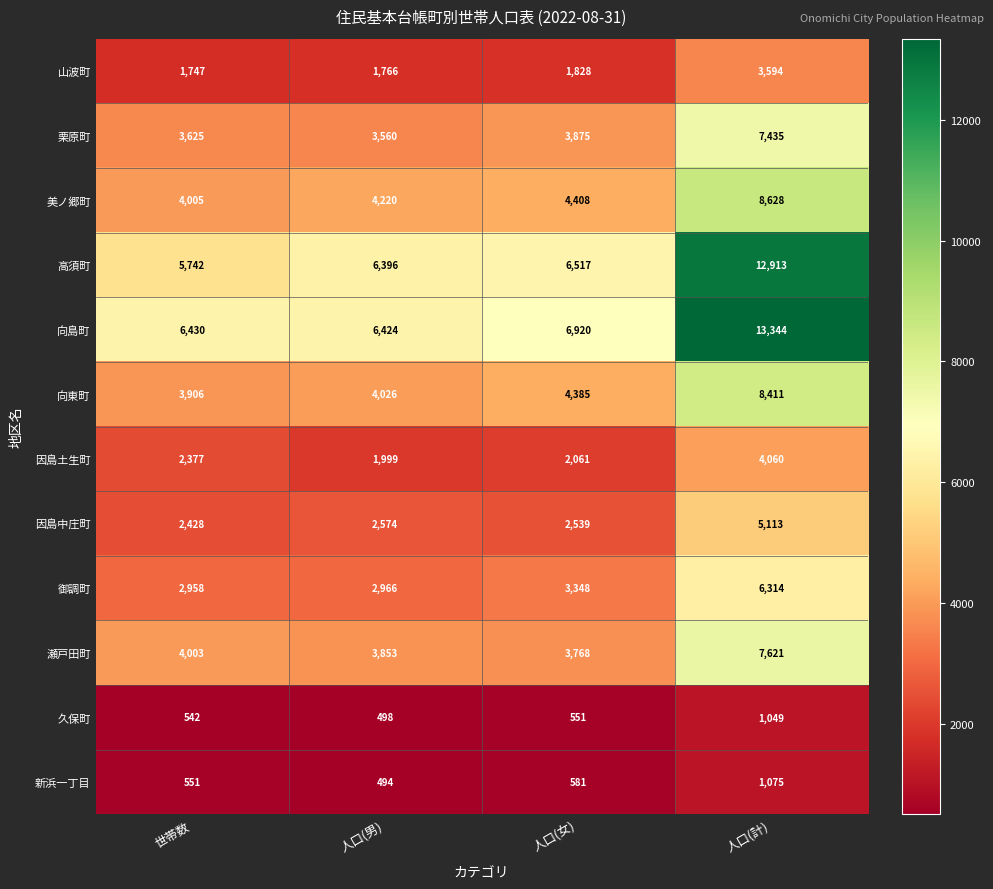

What is the difference between the maximum and minimum values in the 向東町 series?

4505